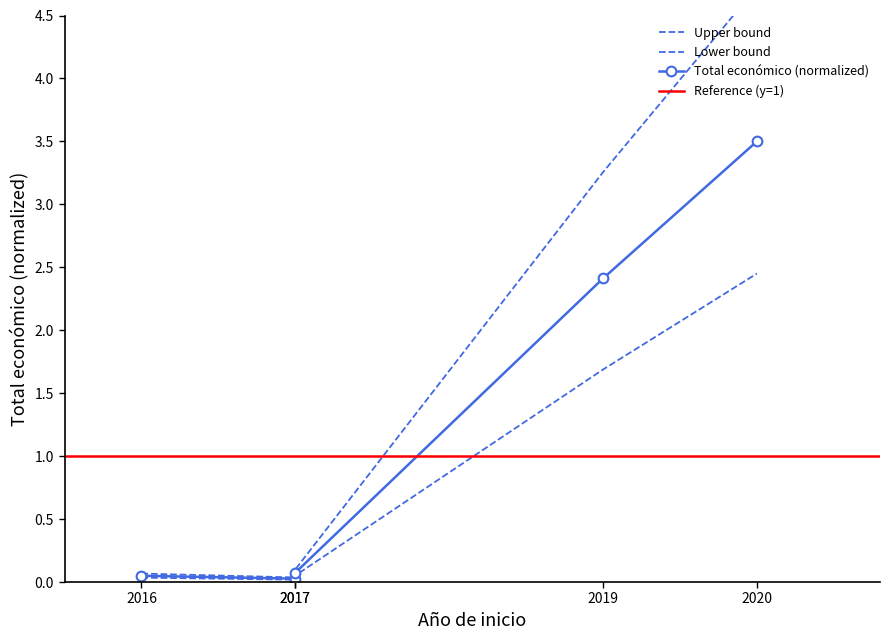

Between 2016 and 2017, which is larger?

2016